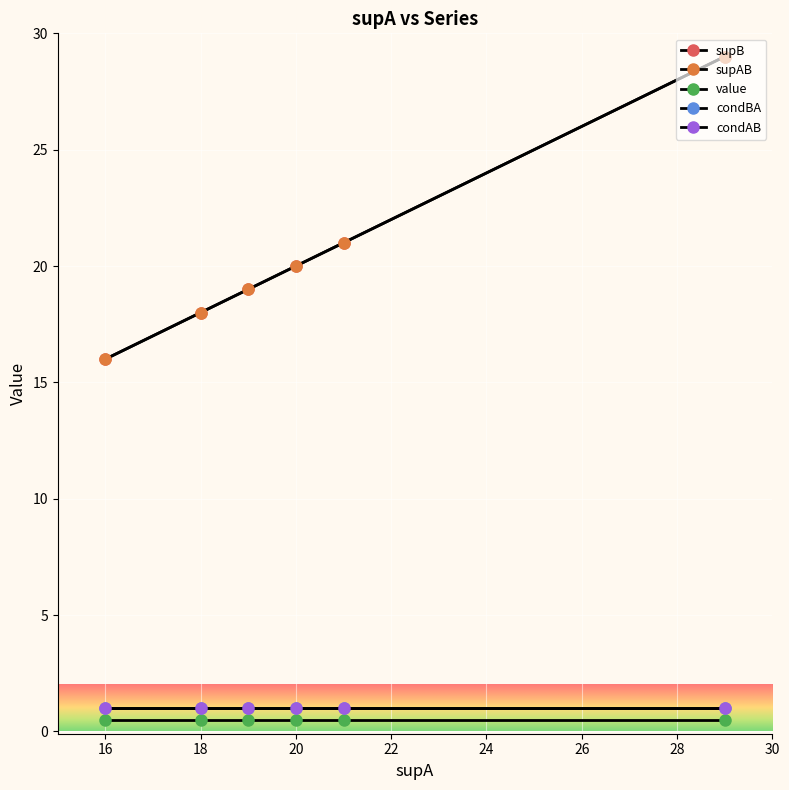

True or false: condAB and condBA cross at least once.

False